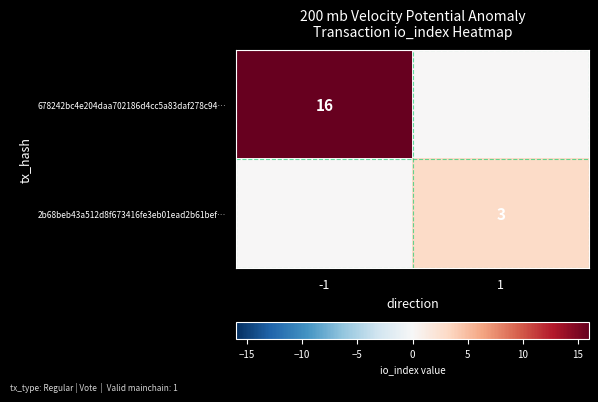

The 2b68beb43a512d8f673416fe3eb01ead2b61bef… series shows 3 at 1. True or false?

True